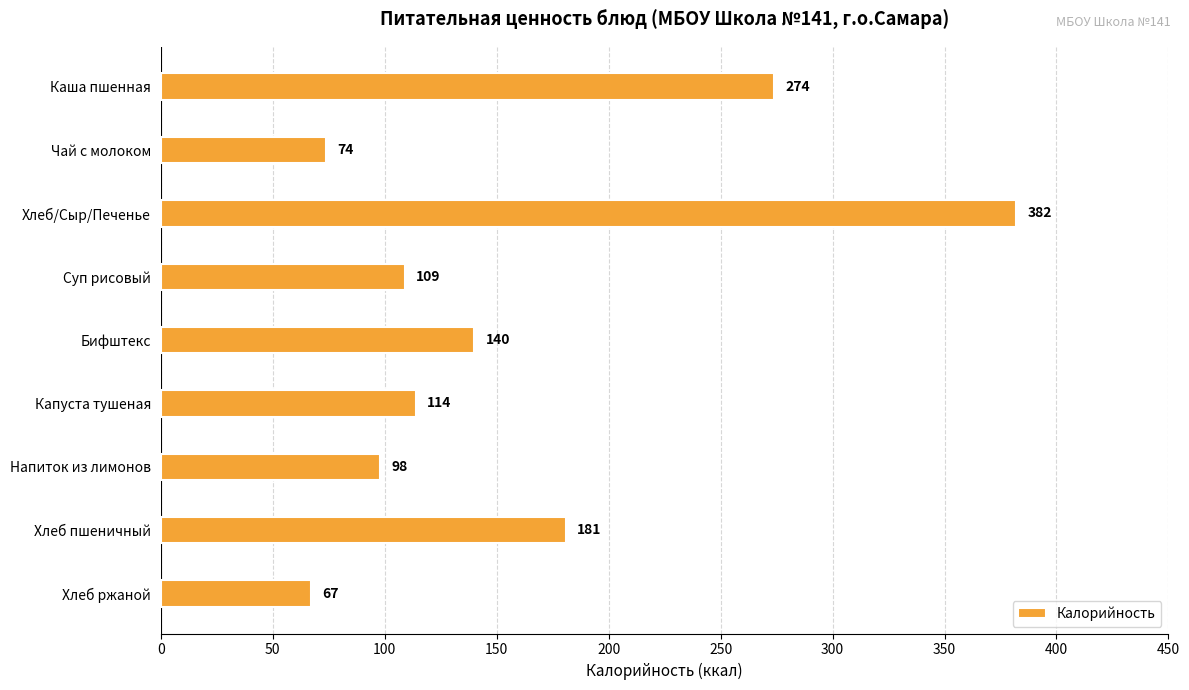

The value at Чай с молоком is 26. True or false?

False